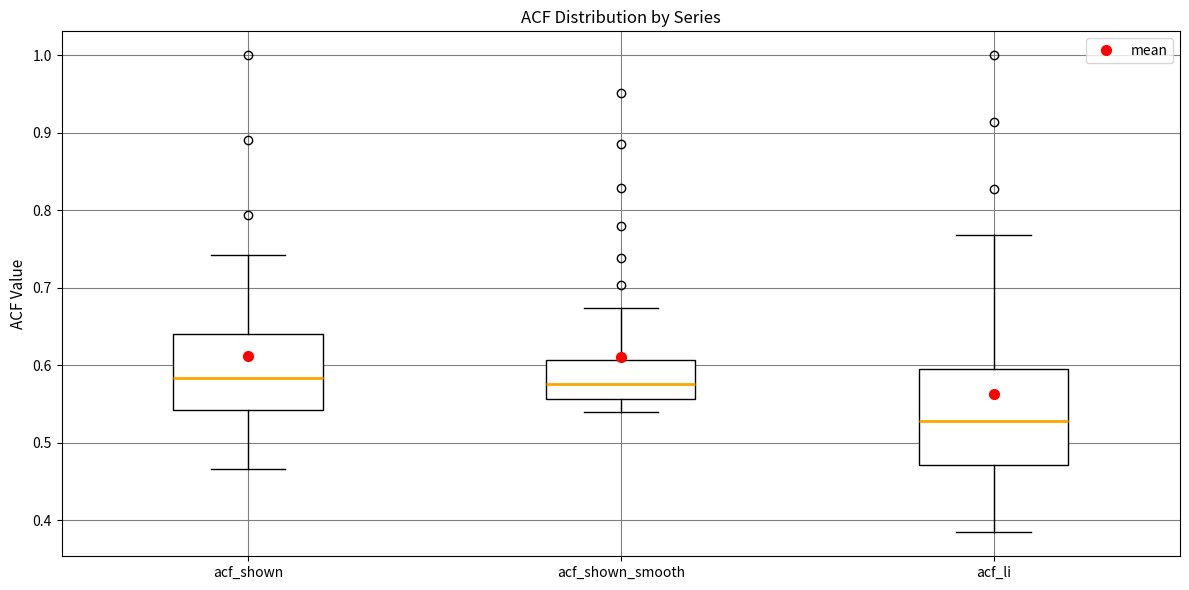

Reading left to right, read every box against the y-axis: the position of its median line, the range the box covers, and the ends of its whiskers. The values are not printed on the chart, so give them approximately, as read against the axis.

acf_shown: median 0.58, box 0.54 to 0.64, whiskers 0.47 to 0.74
acf_shown_smooth: median 0.58, box 0.56 to 0.61, whiskers 0.54 to 0.67
acf_li: median 0.53, box 0.47 to 0.59, whiskers 0.38 to 0.77